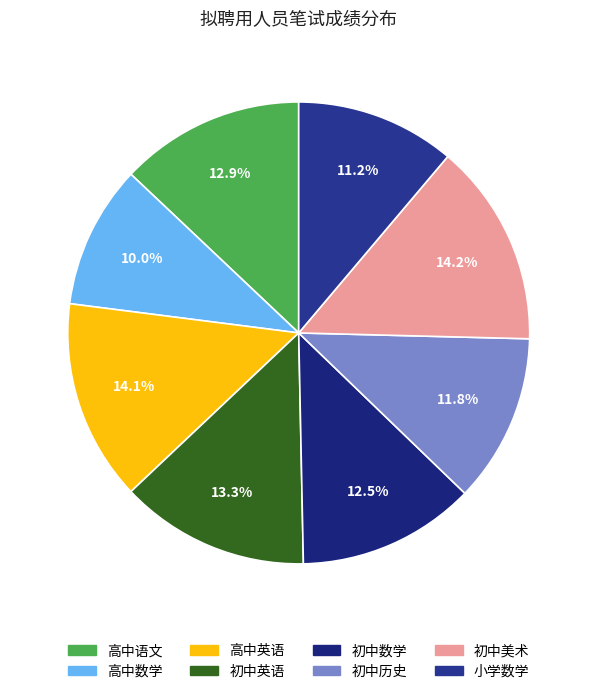

How much of the chart is everything except 初中英语?

86.7%